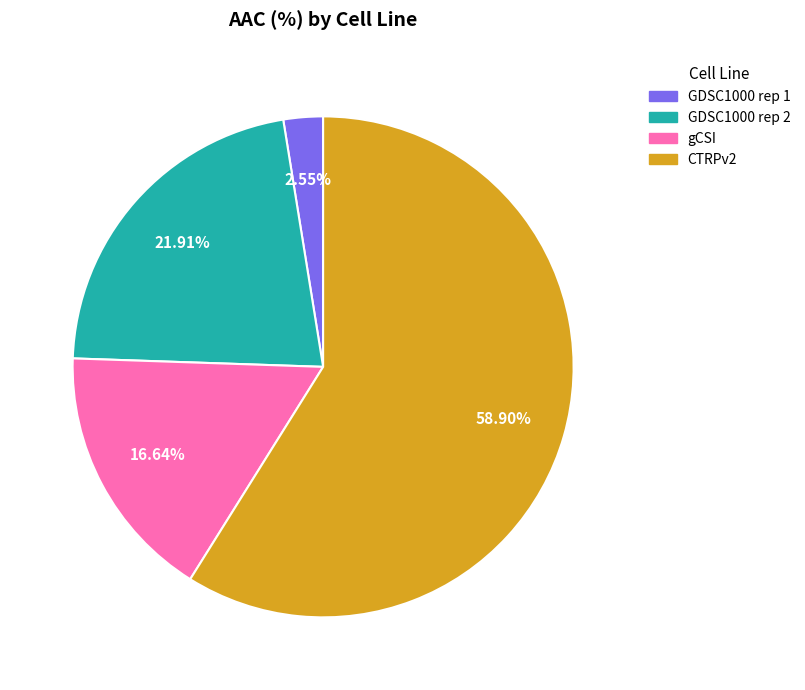

Which category has the smallest portion of the pie?

GDSC1000 rep 1